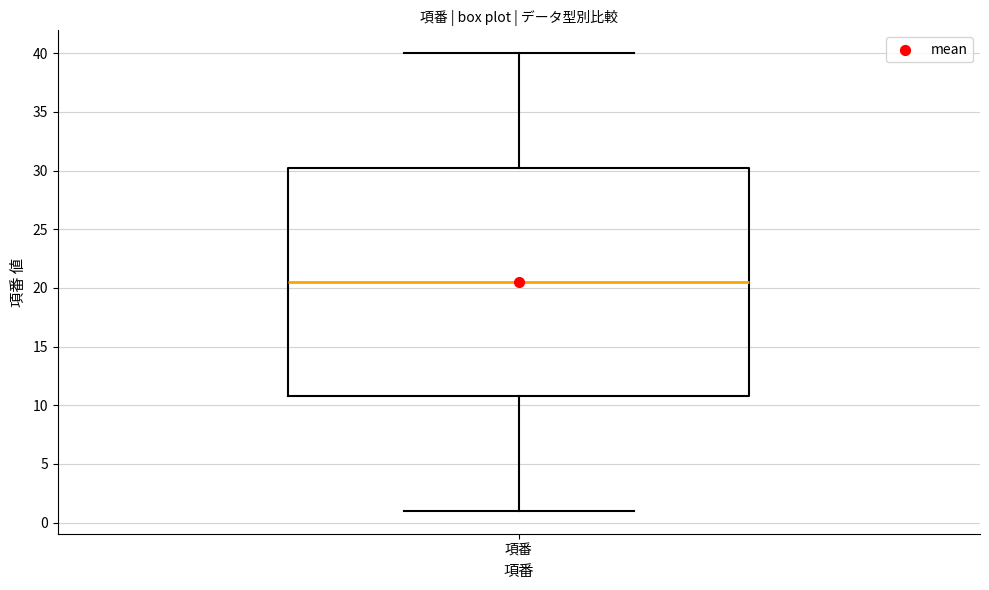

Transcribe this box plot: give where the median line is, the range the box spans, and where the two whiskers end, as read against the y-axis. The values are not printed on the chart, so give them approximately, as read against the axis.

median 20.5, box 11.0 to 30.5, whiskers 1.0 to 40.0